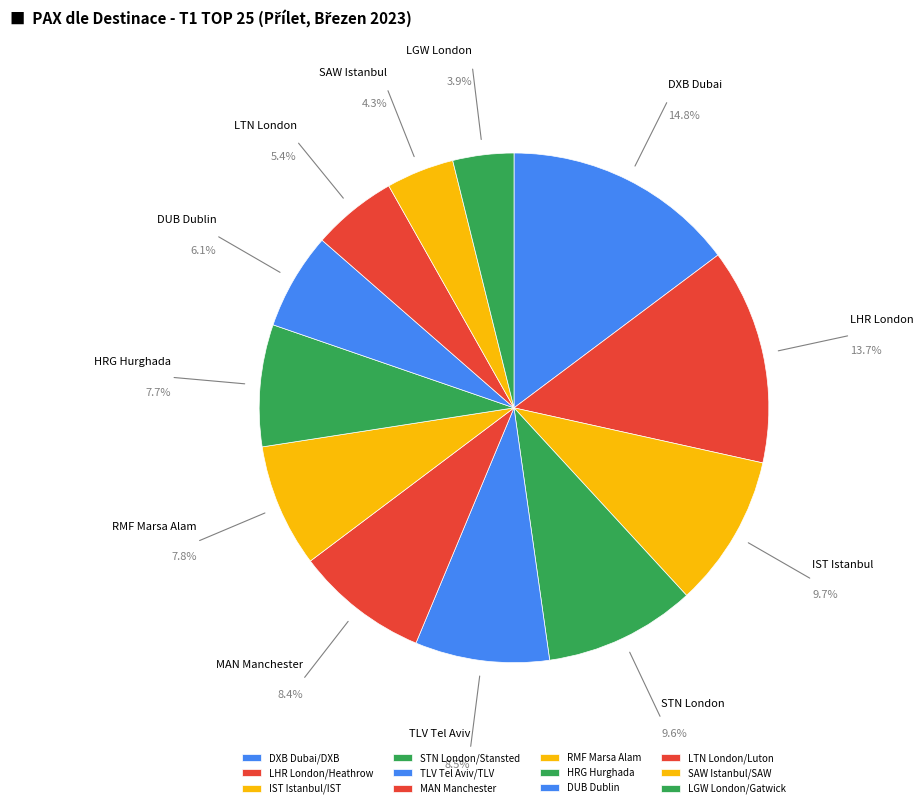

How many segments does this pie chart have?

12